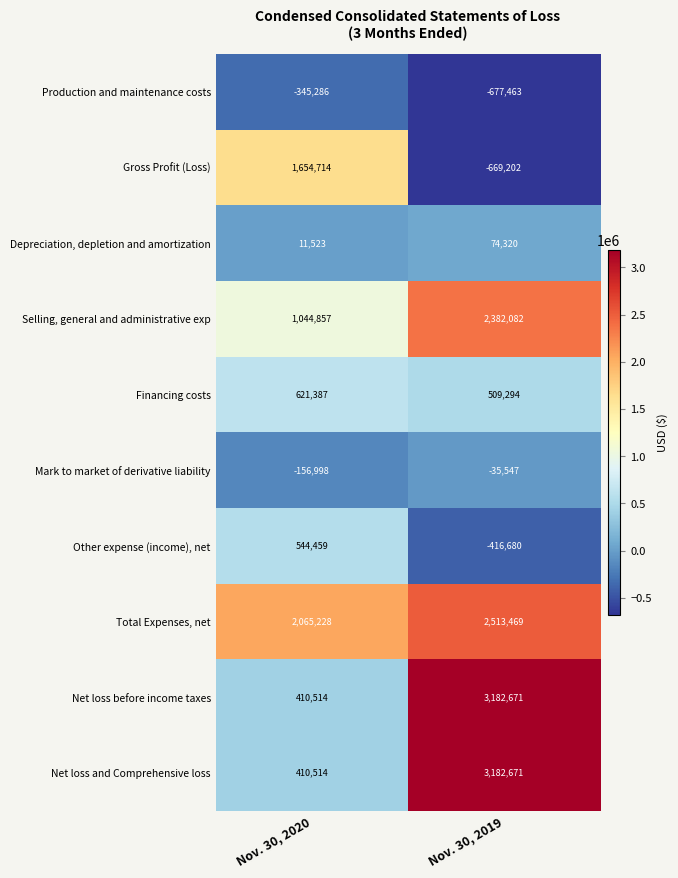

What is the maximum value shown in the chart?

3182671